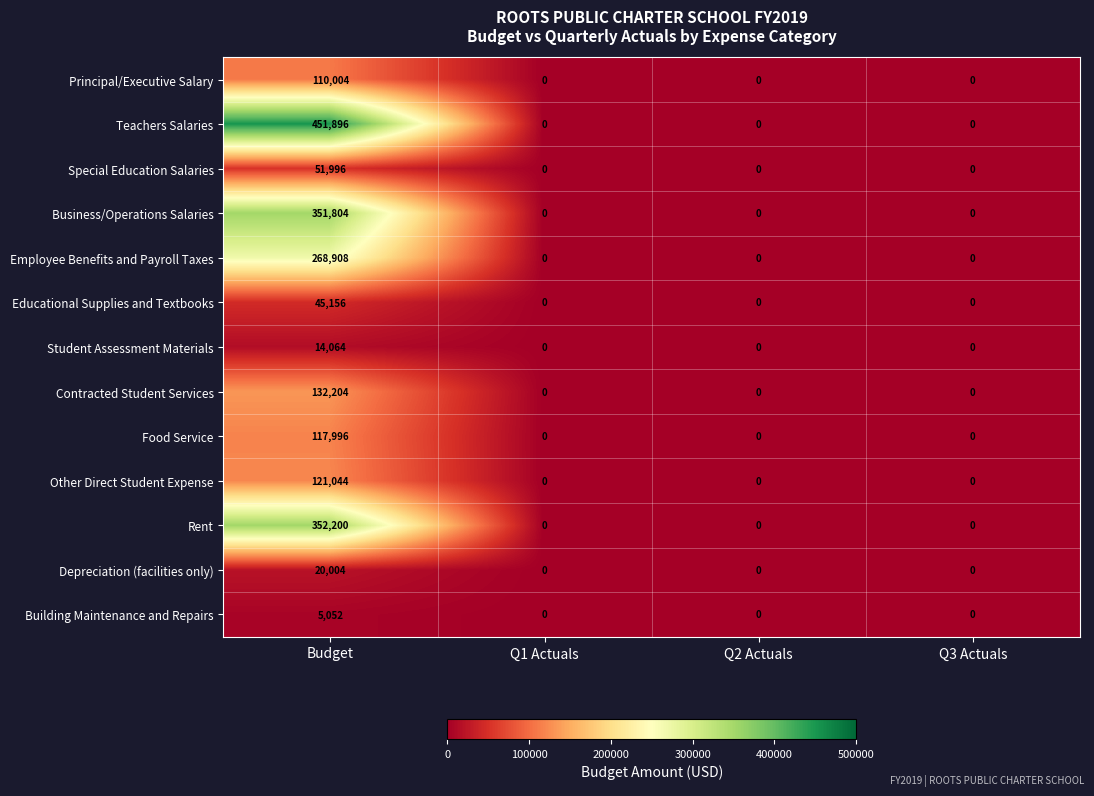

At which category is the sum across all series the highest?

Budget